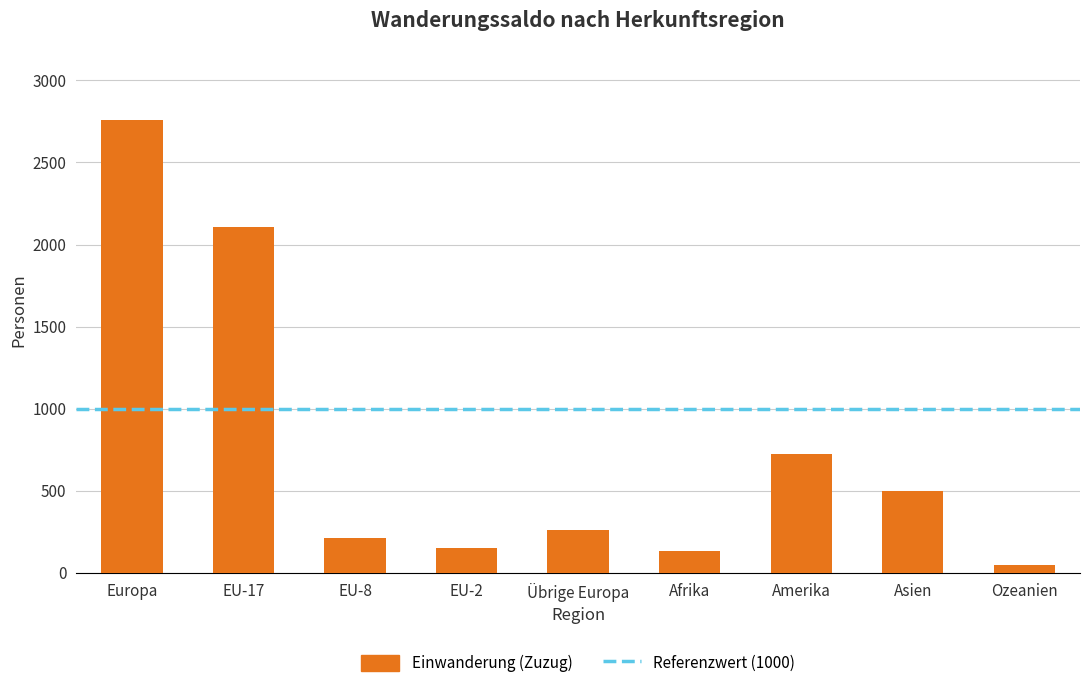

What is the value of the 4th bar from the left?

152